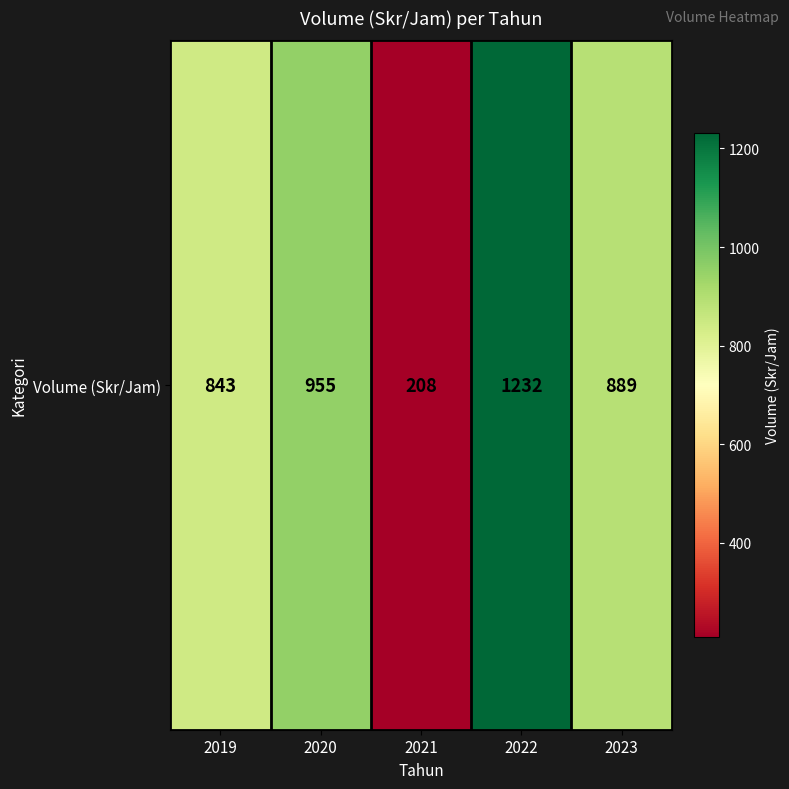

The chart shows a value of 540 at 2020. True or false?

False